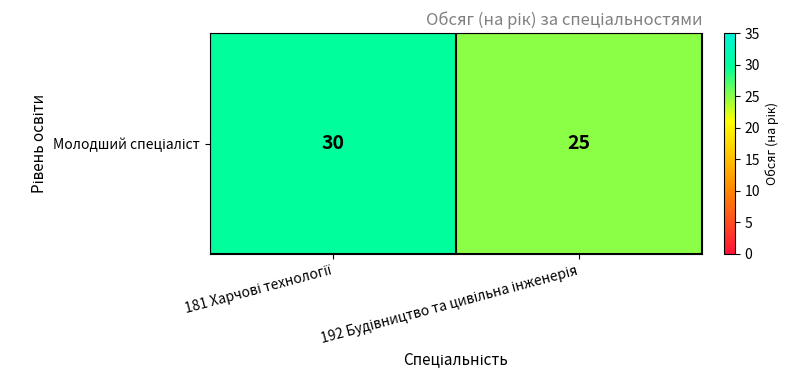

Rank the categories by value from lowest to highest.

192 Будівництво та цивільна інженерія, 181 Харчові технології